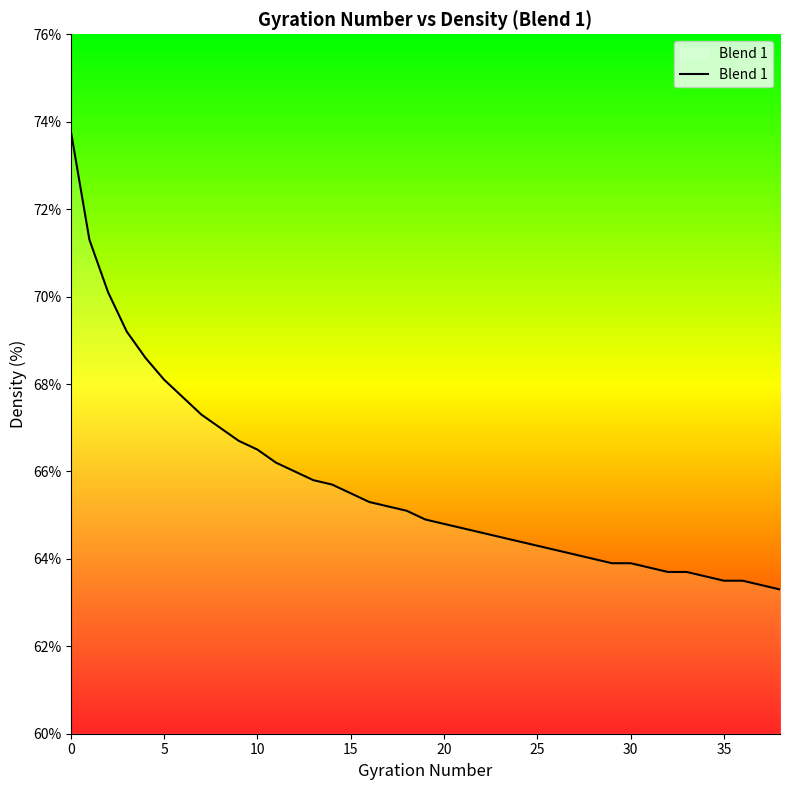

What is the maximum value shown in the chart?

73.8